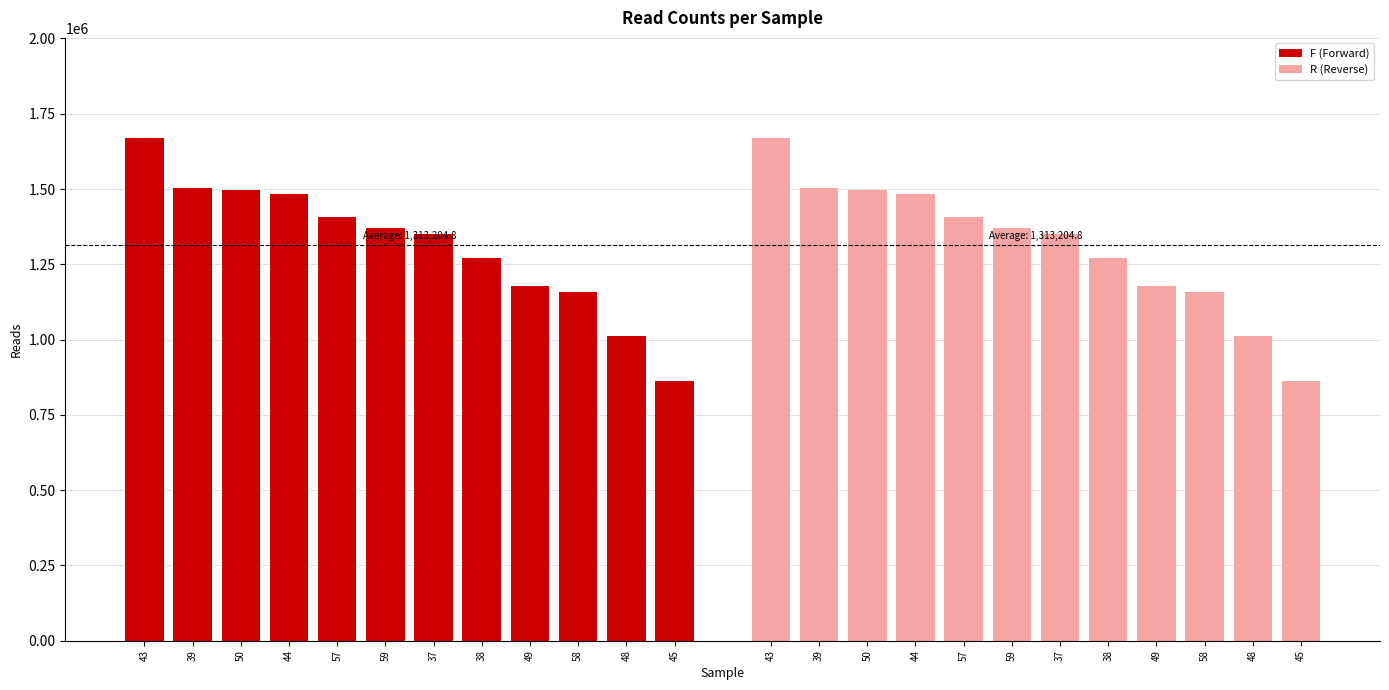

At which category is the sum across all series the highest?

43